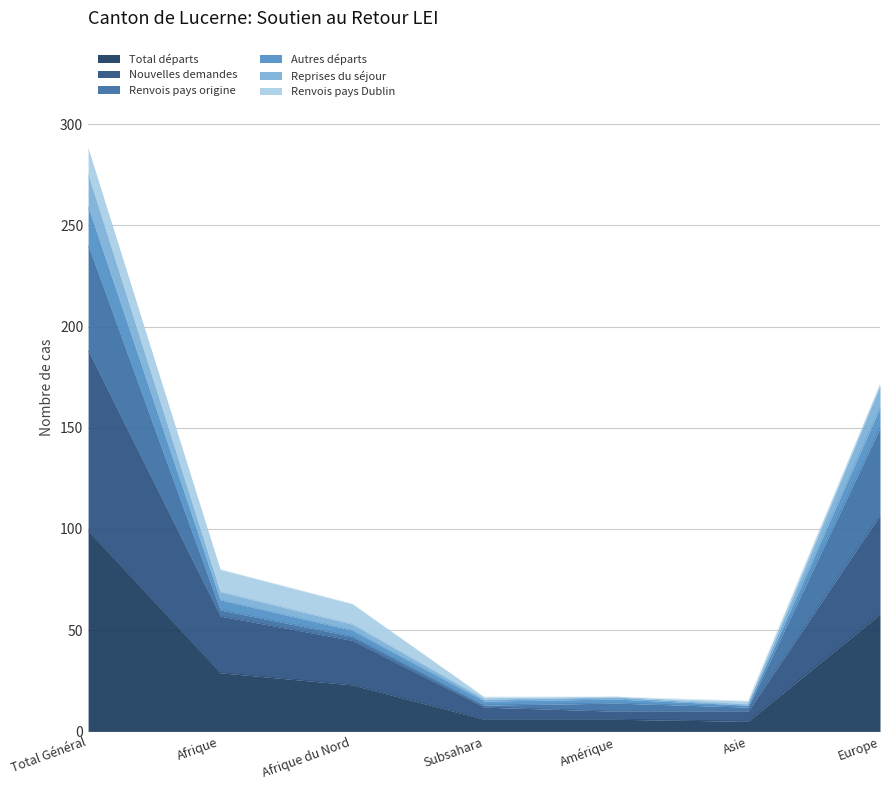

Which label corresponds to the largest value in the chart?

Total Général